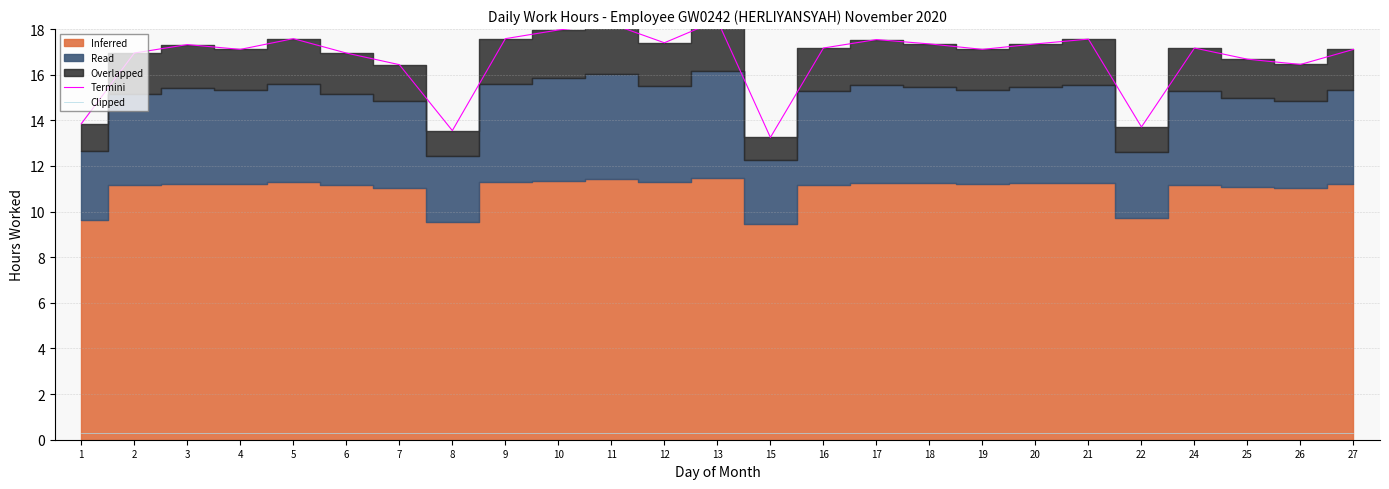

What is the average value of the Termini series?

16.7